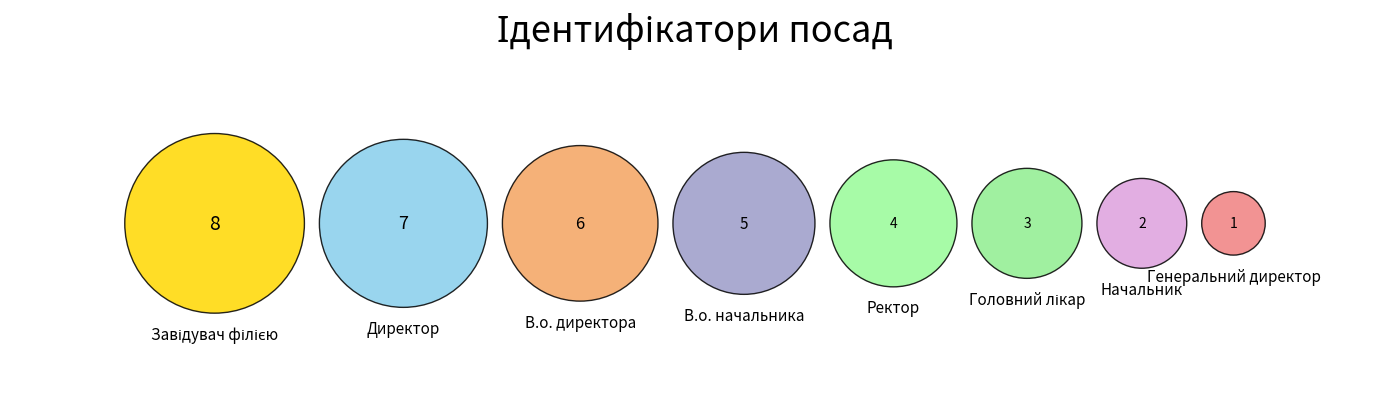

Which slice is the smallest?

Генеральний директор